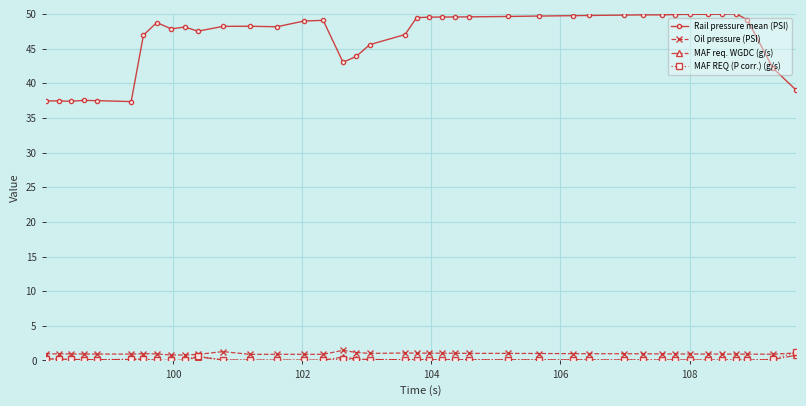

True or false: Rail pressure mean (PSI) and MAF REQ (P corr.) (g/s) intersect in this chart.

False